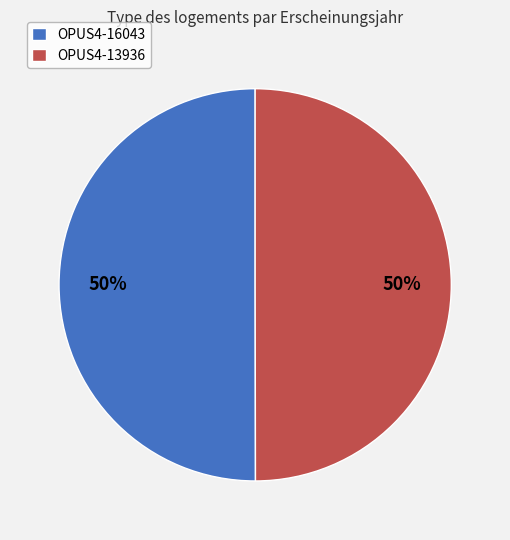

How many segments does this pie chart have?

2